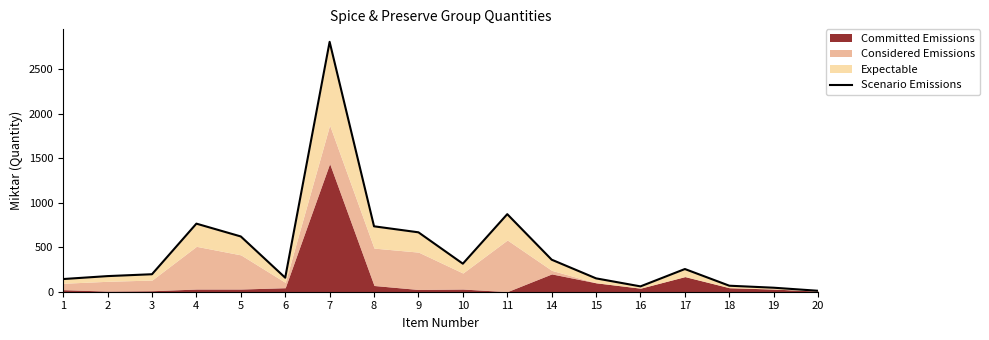

True or false: the data shows 45.0 at 19.

True